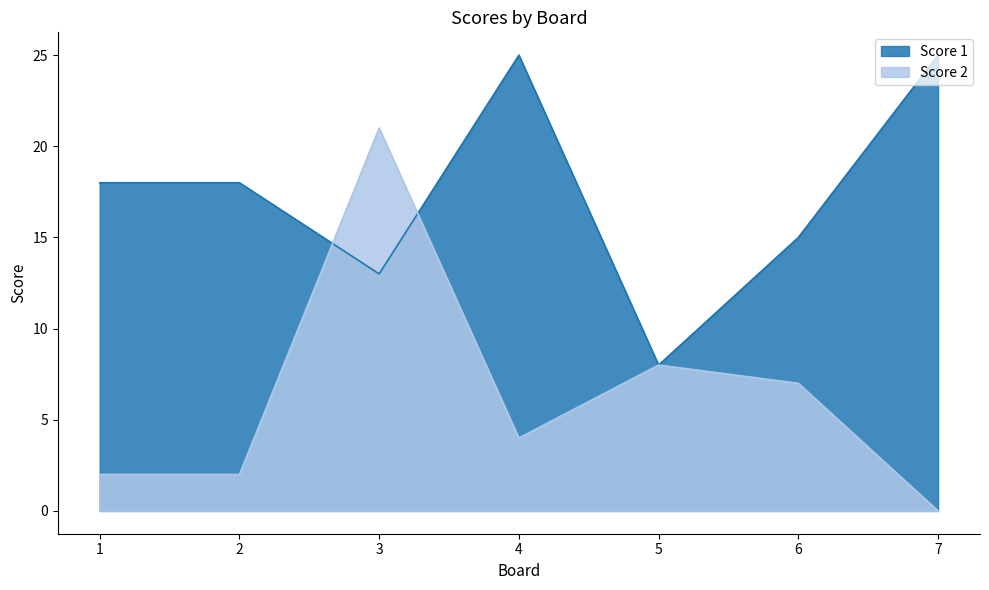

At which category does Score 1 reach its first local peak?

4